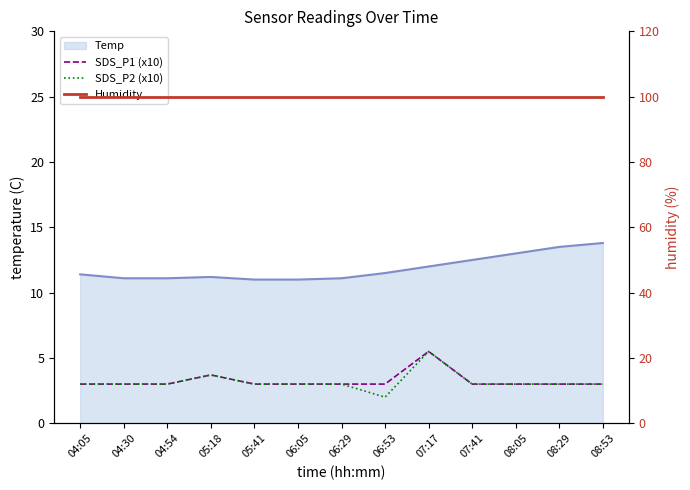

Does the chart have visible grid lines?

No